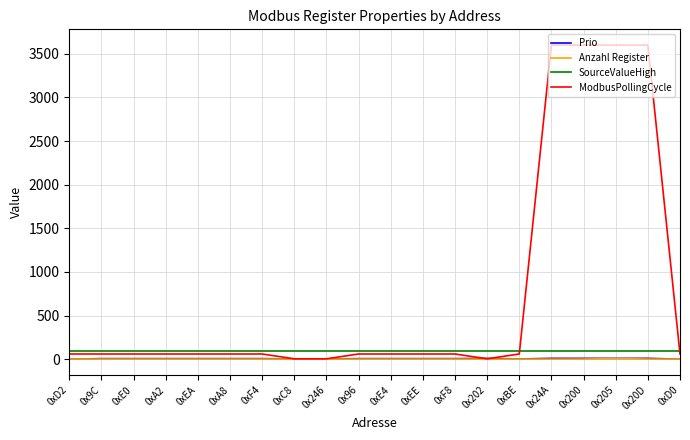

Which series has the largest range (max minus min)?

ModbusPollingCycle